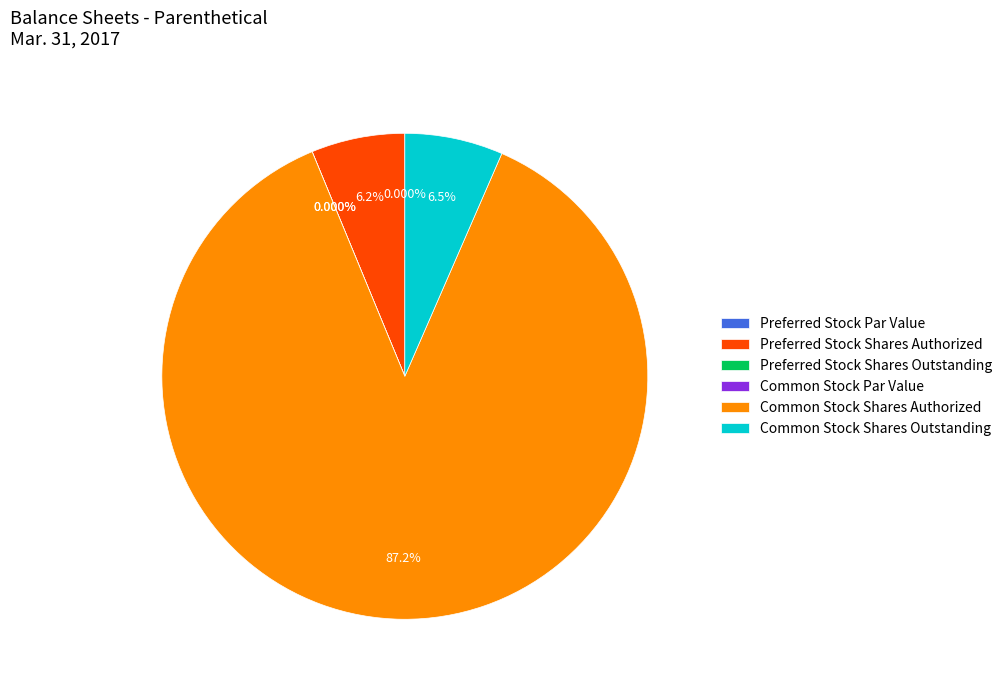

Is Common Stock Shares Authorized the majority of the pie?

Yes